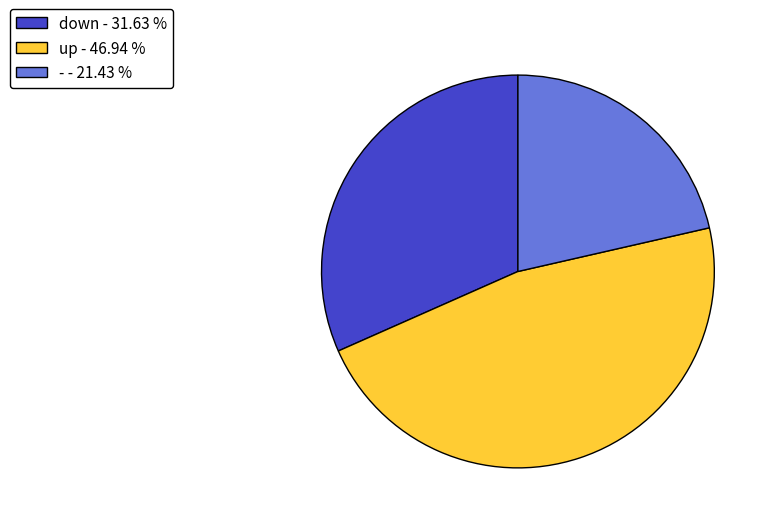

Combined, do - - 21.43 % and up - 46.94 % account for over 50%?

Yes